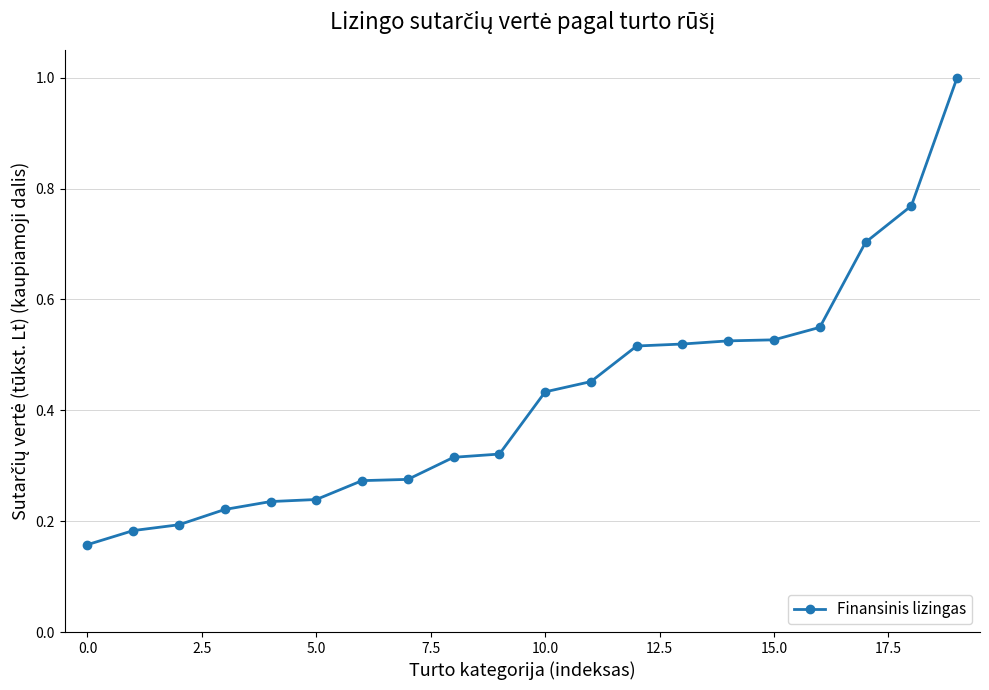

What is the maximum value shown in the chart?

1.0